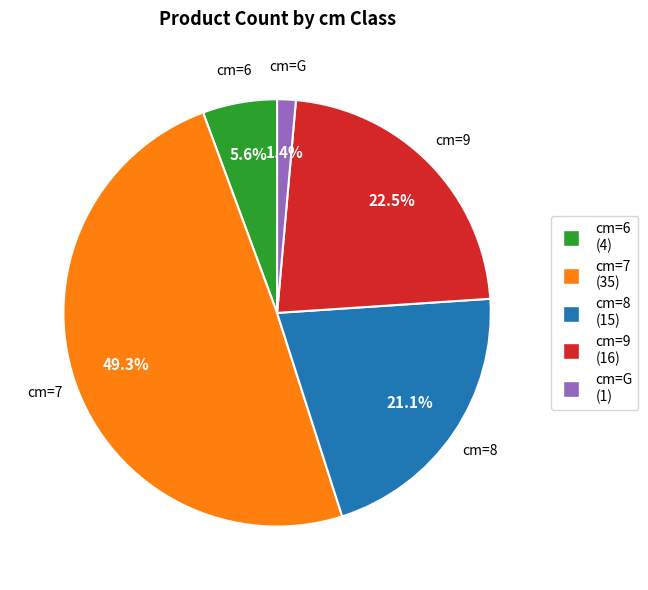

Is there any slice that represents more than half of the pie?

No